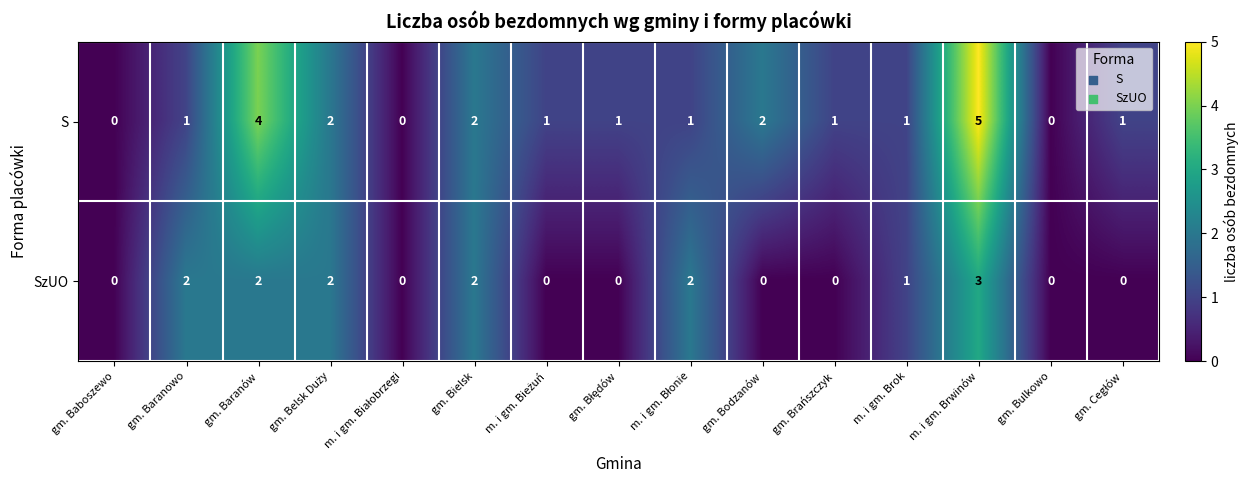

Which series has the largest range (max minus min)?

S